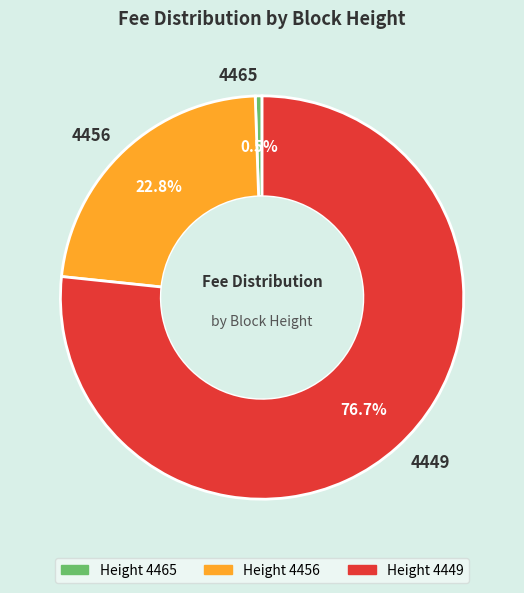

Between 4456 and 4449, which is larger?

4449